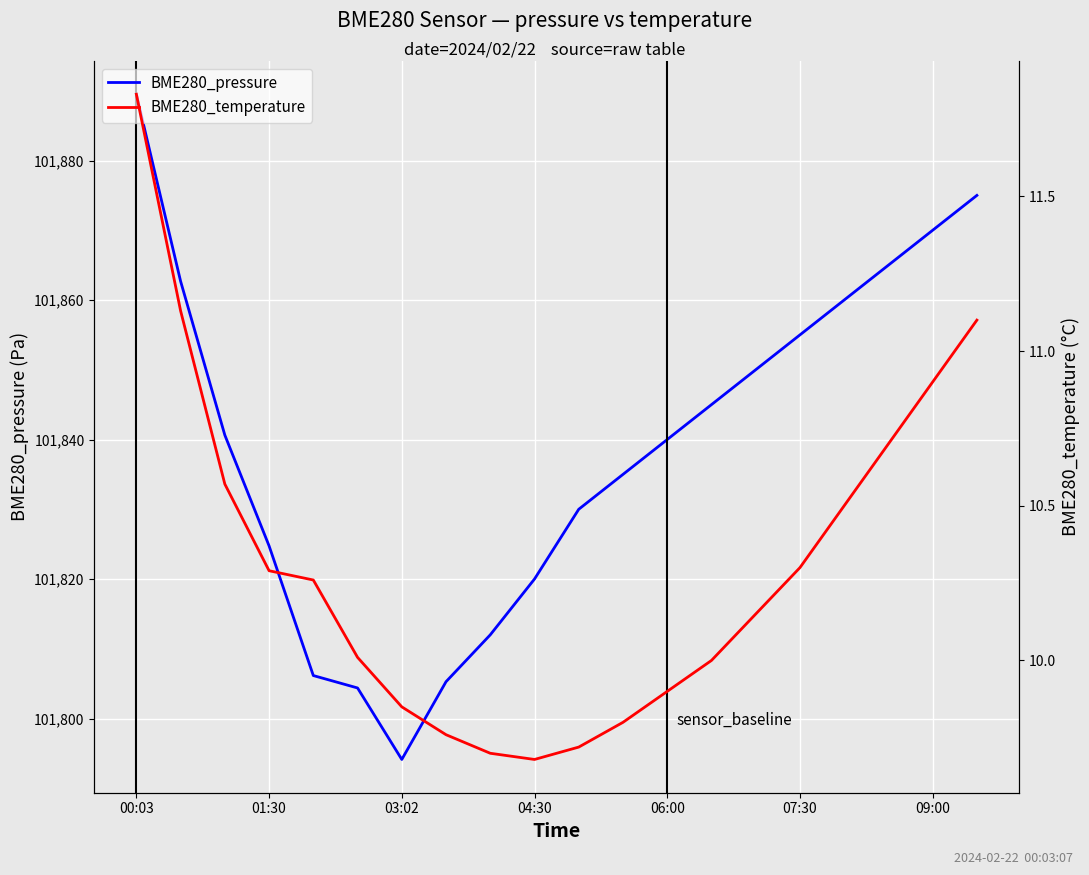

At which label does BME280_pressure first exceed 101840?

00:03